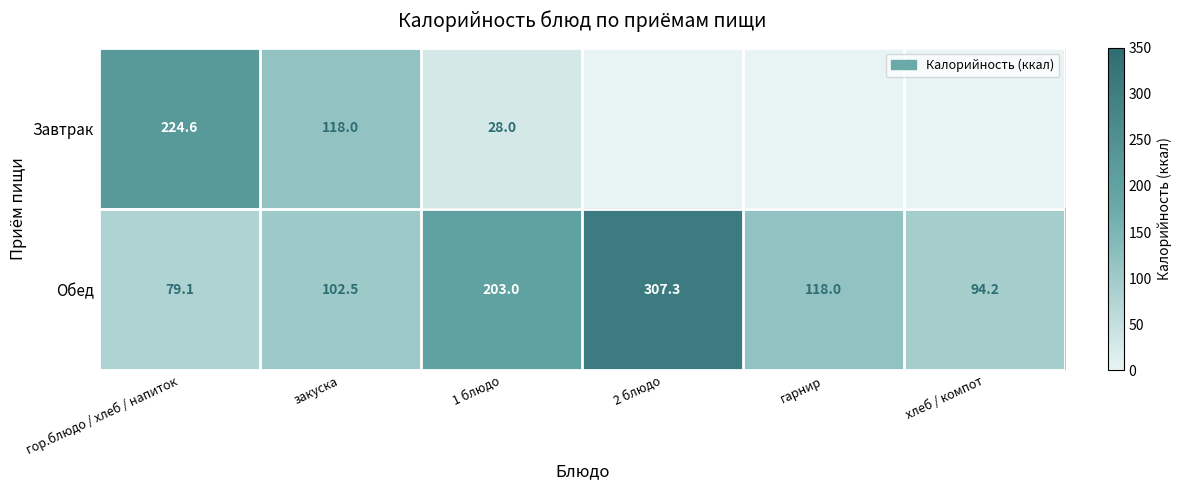

What is the sum of all Обед values?

904.1